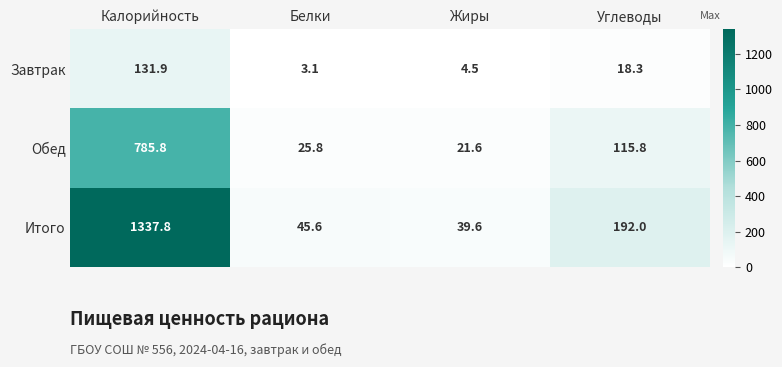

What is the difference between the highest and lowest values at Жиры?

35.1